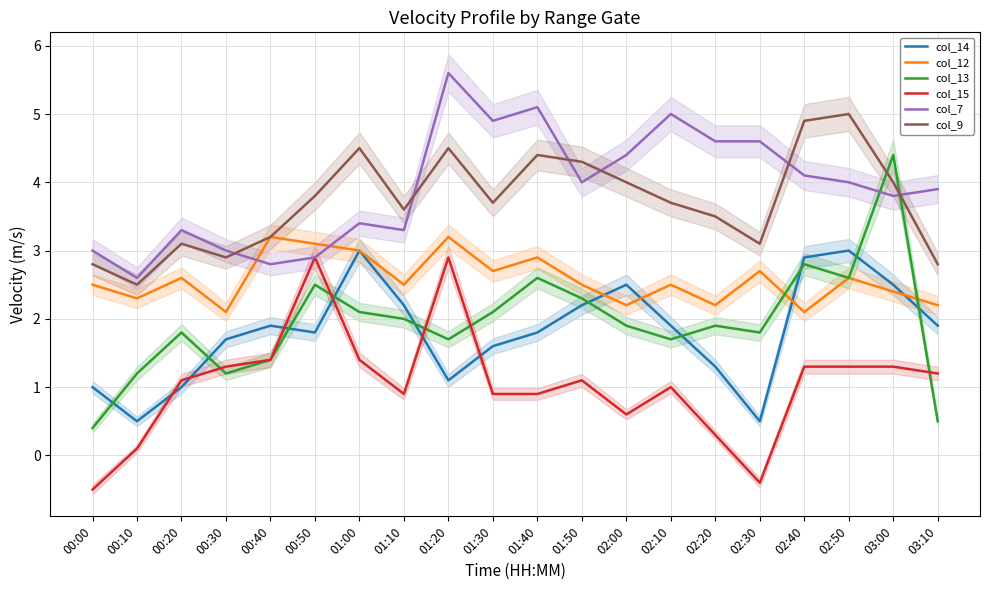

At which label is col_13 closest to 2?

01:10